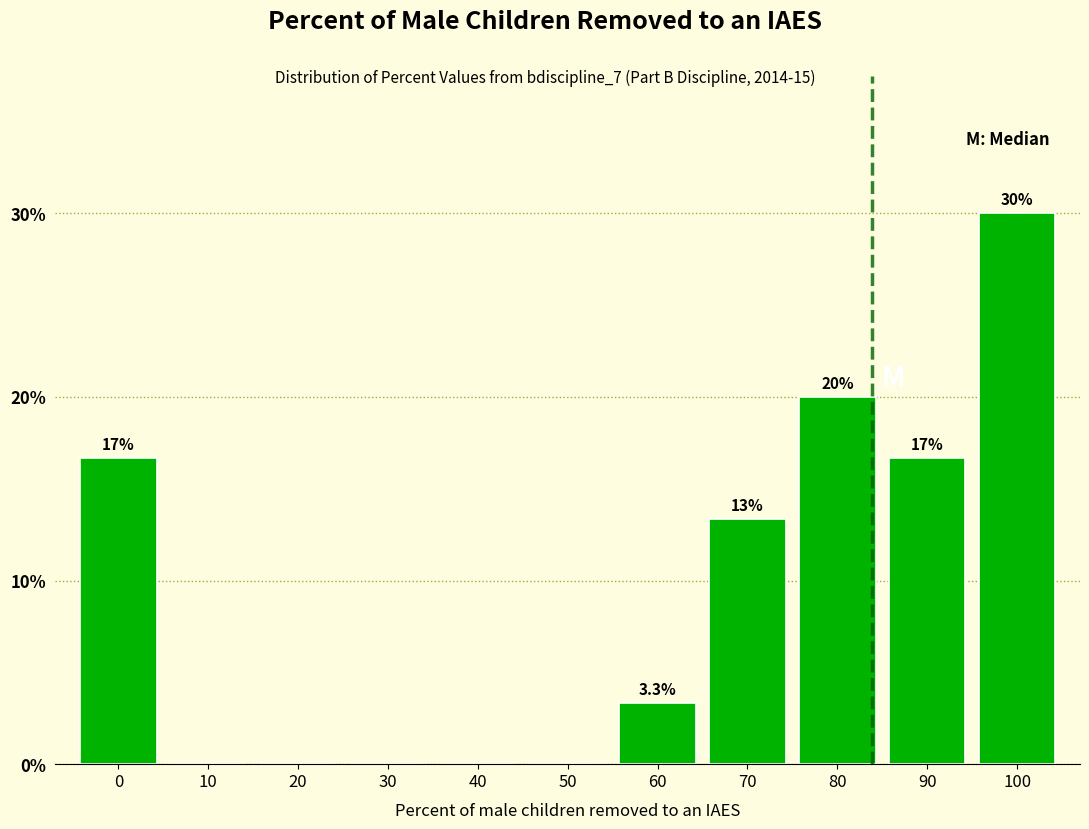

Reading left to right, extract all data points from this chart.

0=16.7	10=0.0	20=0.0	30=0.0	40=0.0	50=0.0	60=3.3	70=13.3	80=20.0	90=16.7	100=30.0